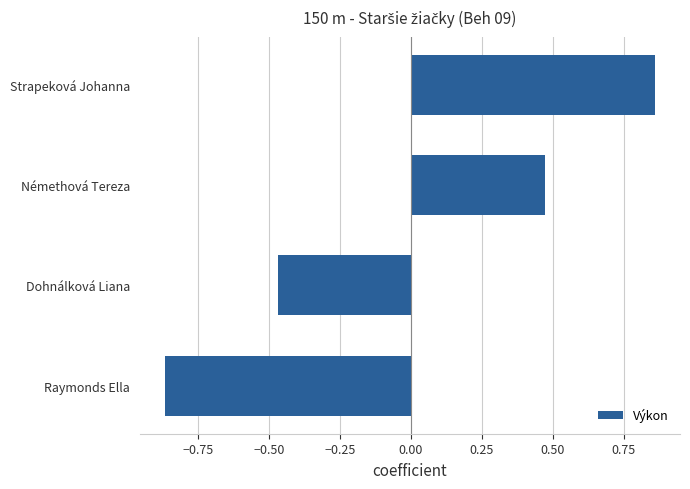

The value at Raymonds Ella is -0.5. True or false?

False